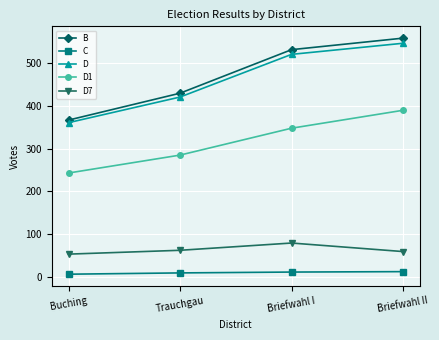

The value of D1 at Buching is 165. True or false?

False